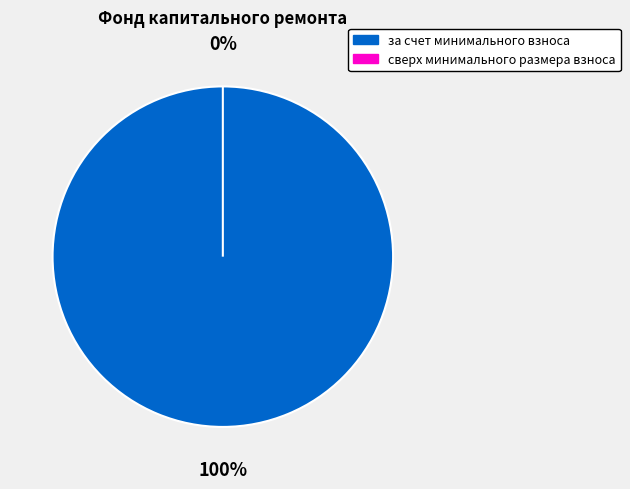

True or false: за счет минимального взноса accounts for 100% of the total.

True